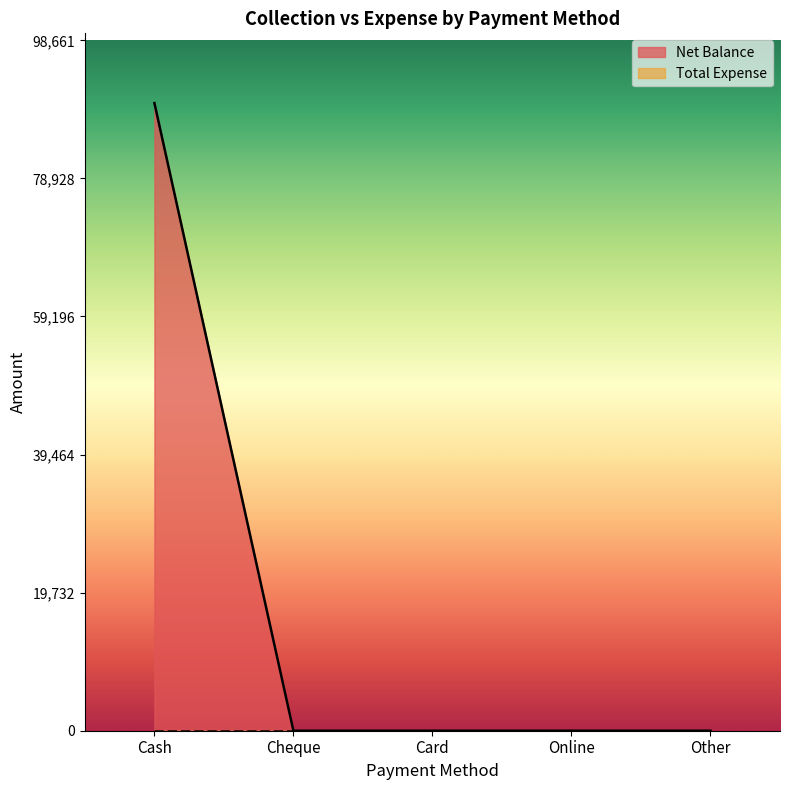

List the labels in order of value, smallest first.

Cheque, Card, Online, Other, Cash